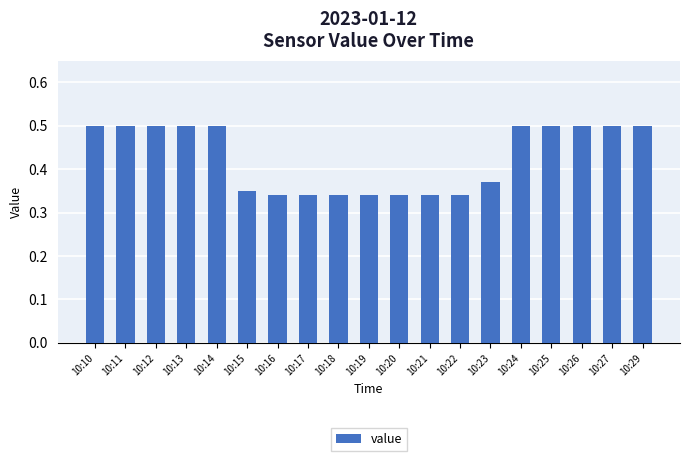

Count the values in the range 0 to 1.

19